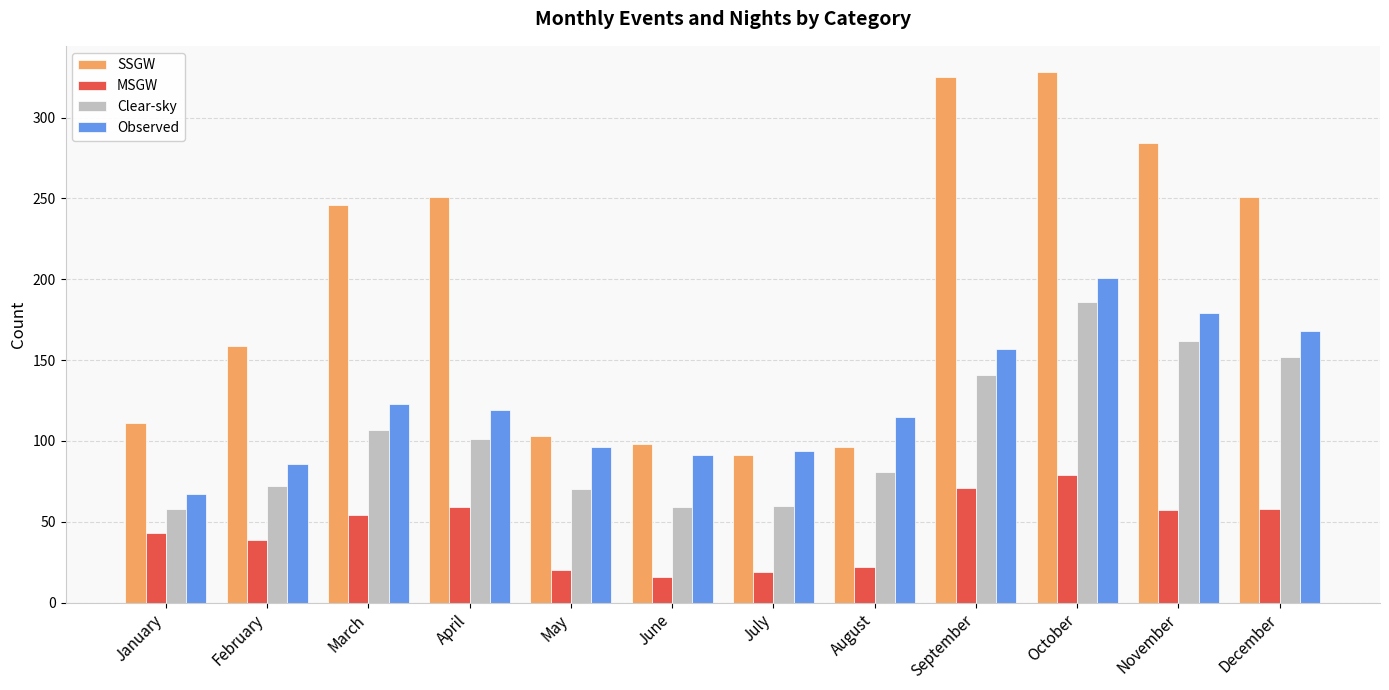

What is the average value of the Clear-sky series?

104